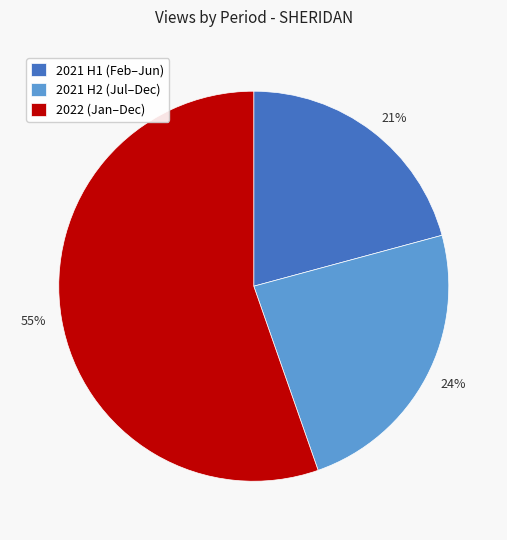

Which has a higher value, 24% or 55%?

55%